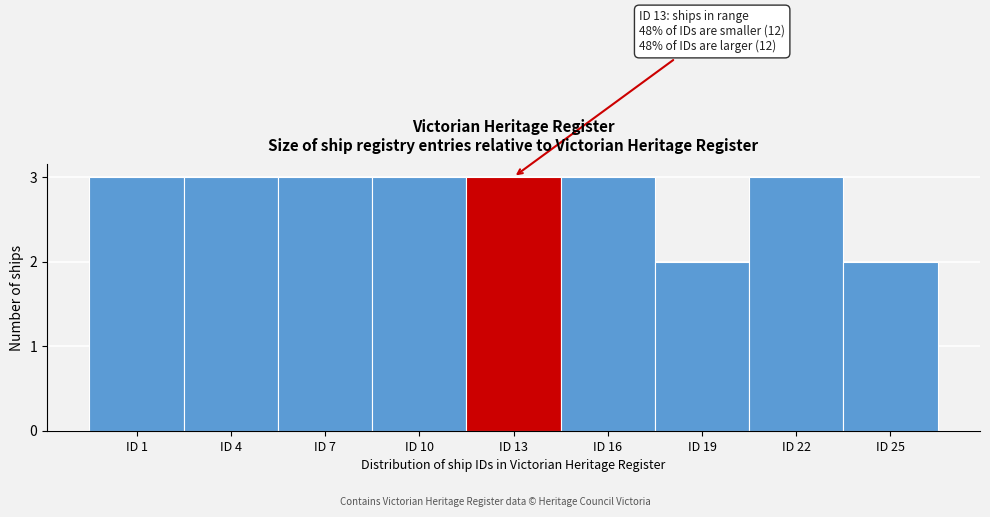

Reading left to right, extract all data points from this chart.

3	3	3	3	3	3	2	3	2